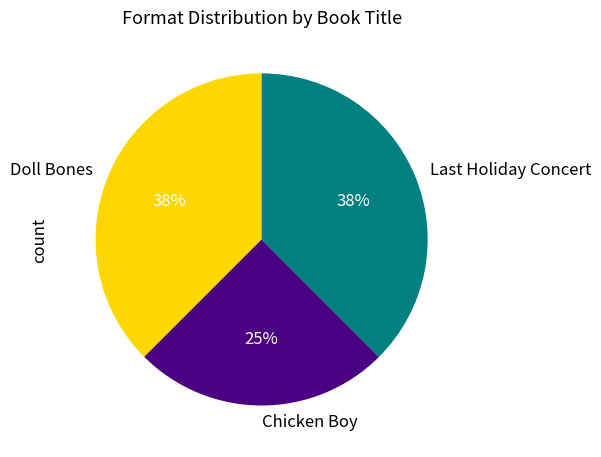

Which slice is the smallest?

Chicken Boy